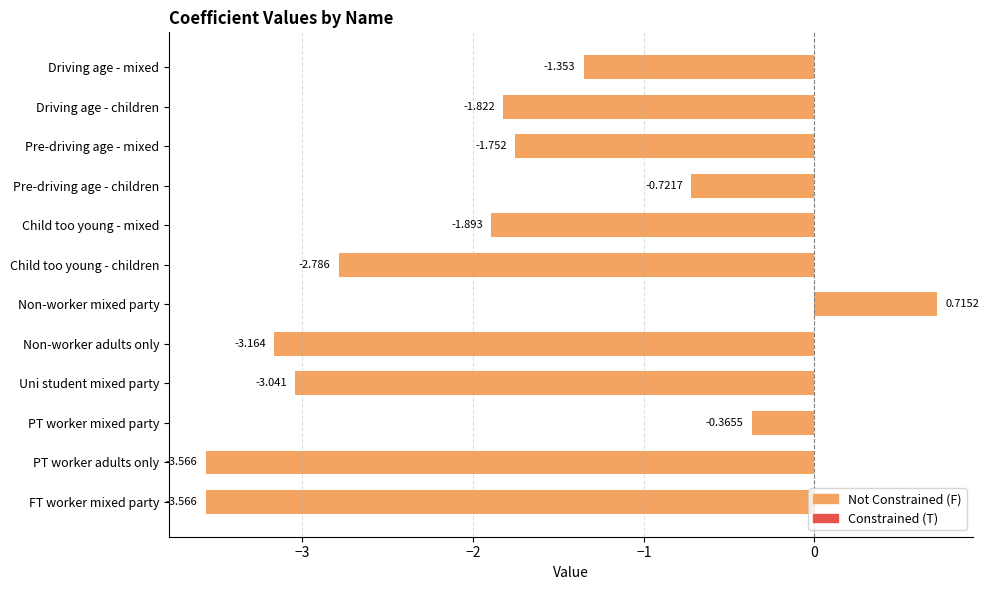

Which has a higher value, PT worker mixed party or Non-worker mixed party?

Non-worker mixed party